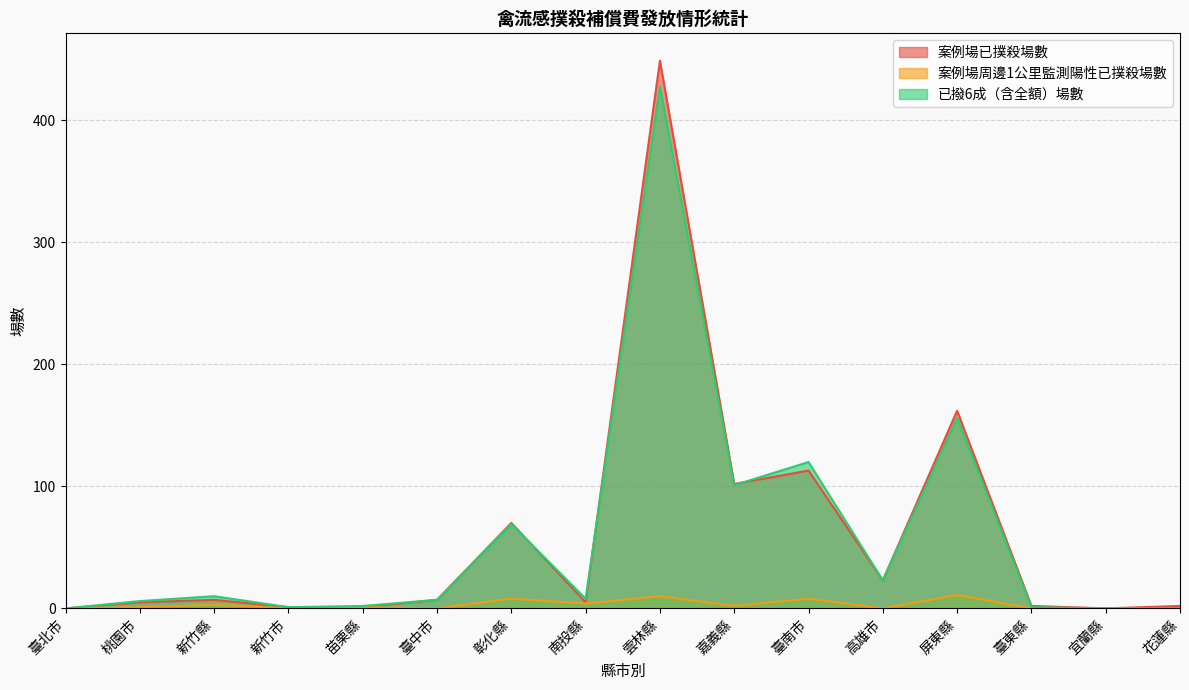

What is the difference between the maximum and minimum values in the 案例場周邊1公里監測陽性已撲殺場數 series?

11